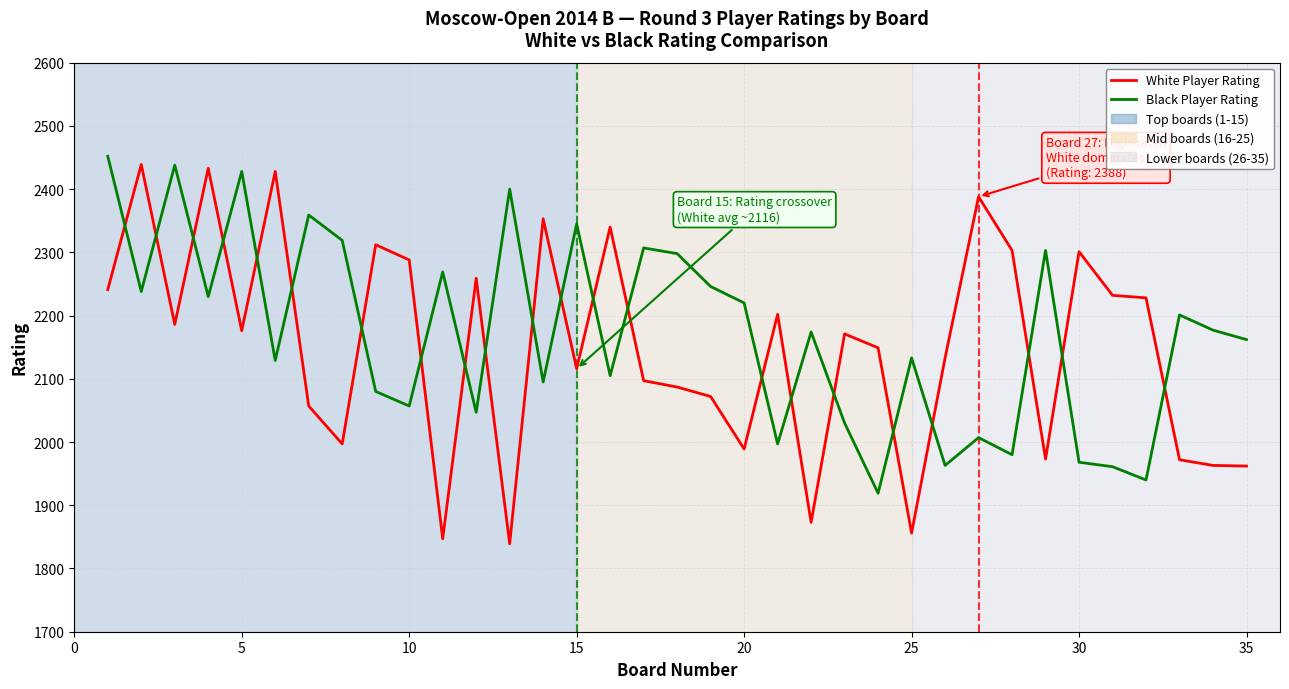

What is the minimum value shown in the chart?

1839